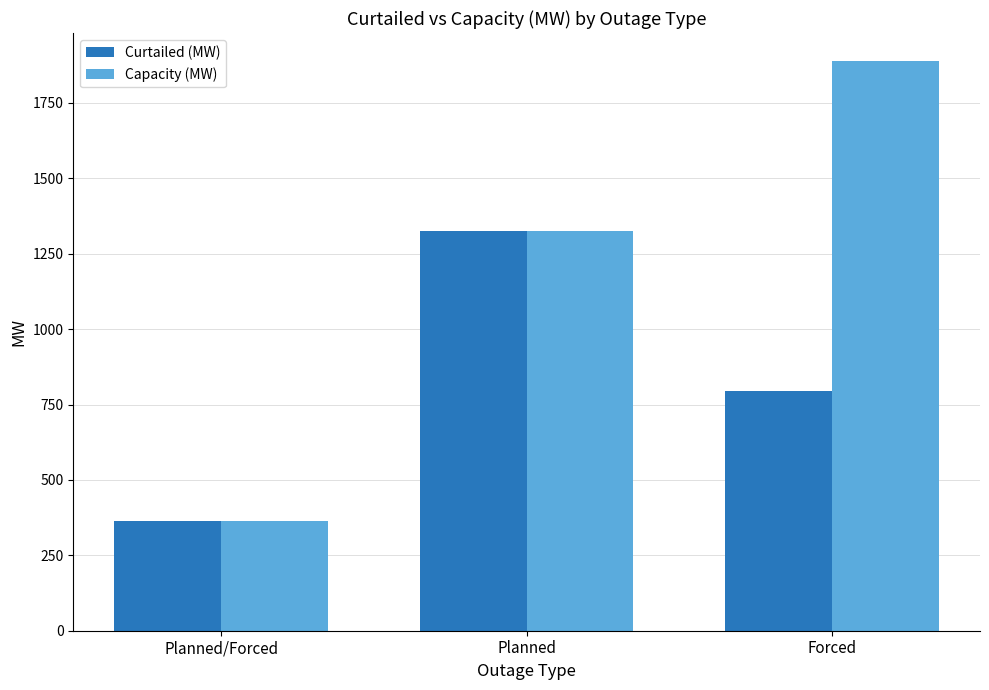

What position from the right is Forced?

1